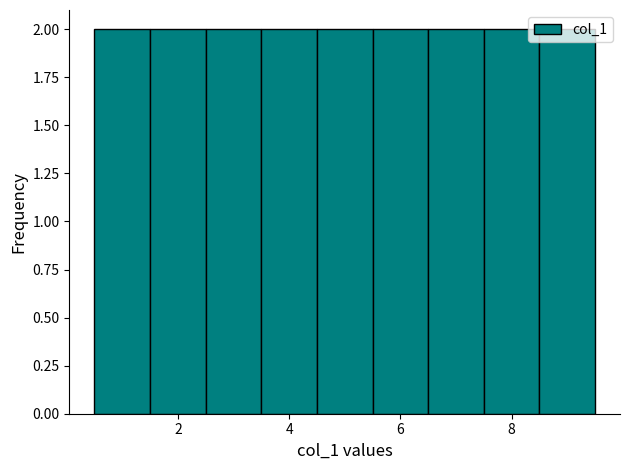

Reading left to right, transcribe this chart: for each bar, give the range it covers on the x-axis and its height. Neither the bar edges nor the heights are printed on the chart, so give them approximately, as read against the axes.

0.5 to 1.5: 2
1.5 to 2.5: 2
2.5 to 3.5: 2
3.5 to 4.5: 2
4.5 to 5.5: 2
5.5 to 6.5: 2
6.5 to 7.5: 2
7.5 to 8.5: 2
8.5 to 9.5: 2